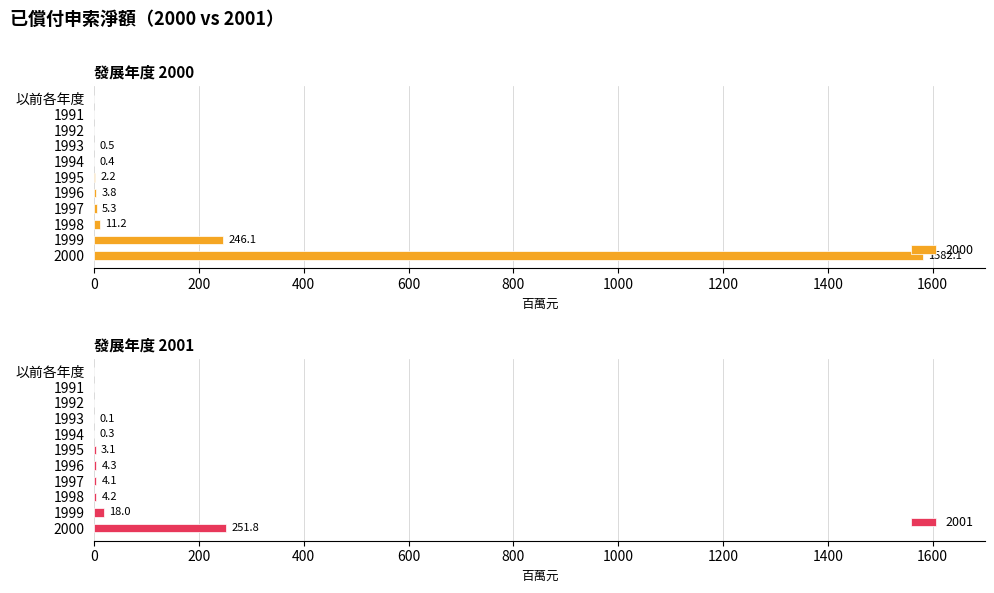

Reading right to left, list all the values displayed in this chart.

2000: 2000=1582.1	1999=246.1	1998=11.2	1997=5.3	1996=3.8	1995=2.2	1994=0.4	1993=0.5	1992=0.0	1991=0.0	以前各年度=0.0
2001: 2000=251.8	1999=18.0	1998=4.2	1997=4.1	1996=4.3	1995=3.1	1994=0.3	1993=0.1	1992=0.0	1991=0.0	以前各年度=0.0